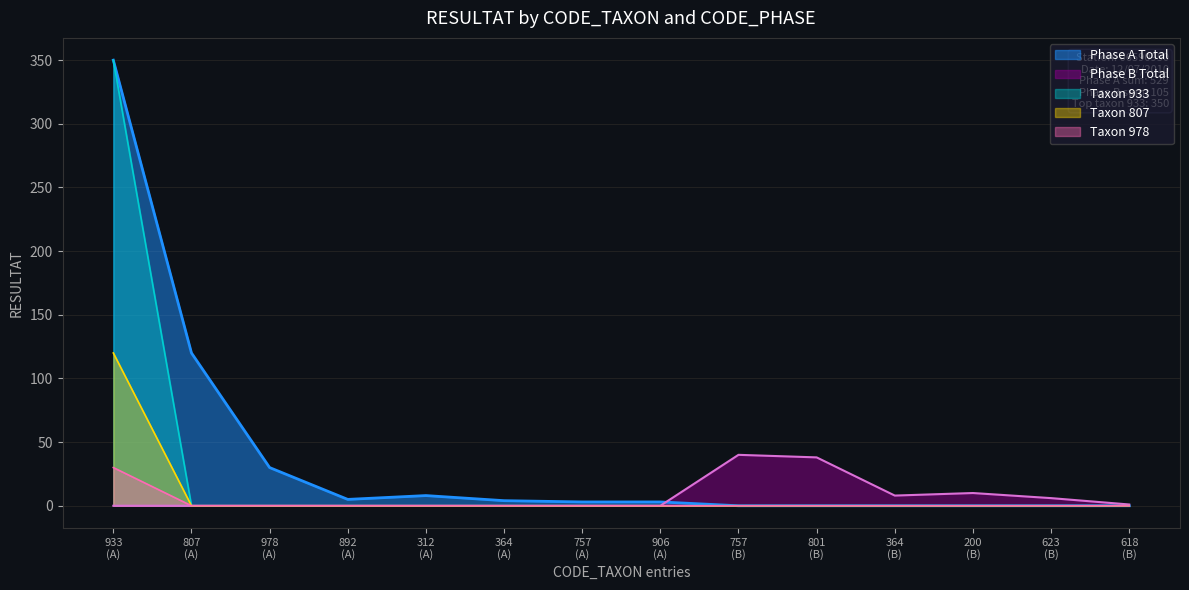

Does the chart display data point markers on the line(s)?

No